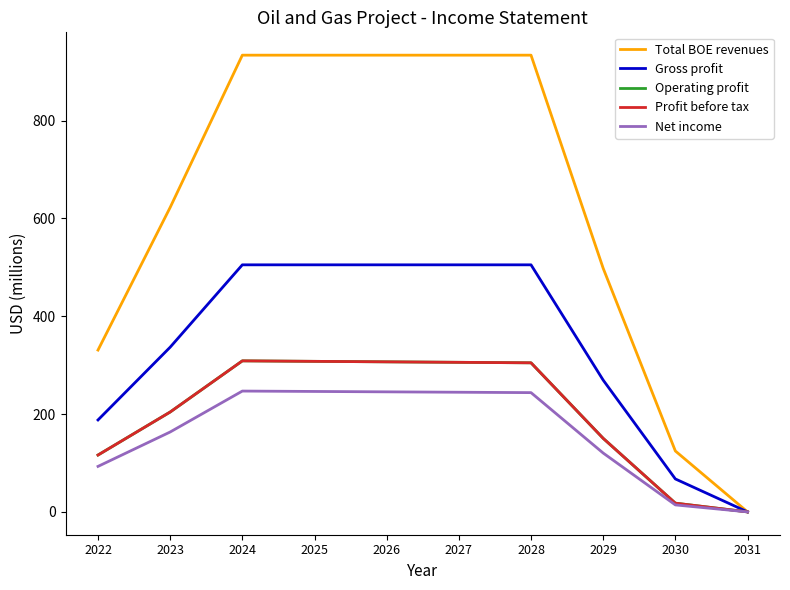

List the series in order of their peak value, highest first.

Total BOE revenues, Gross profit, Operating profit, Profit before tax, Net income